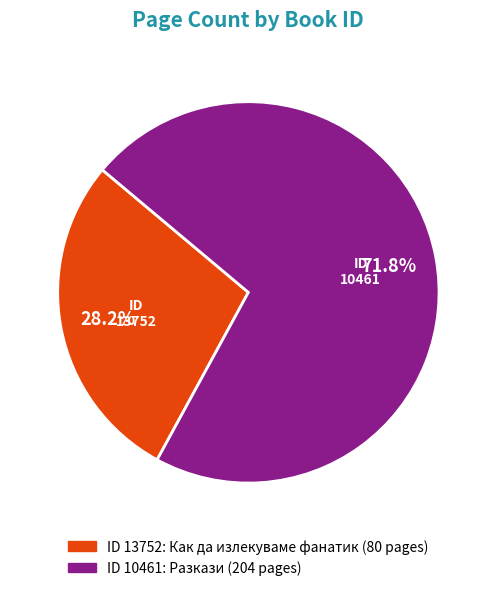

Is there a majority slice in this chart?

Yes